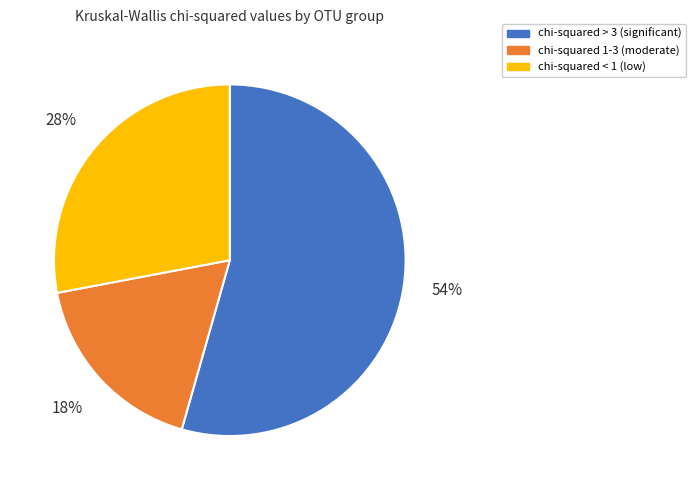

Approximately how many times larger is the value at chi-squared 1-3 (moderate) compared to chi-squared < 1 (low)?

0.6